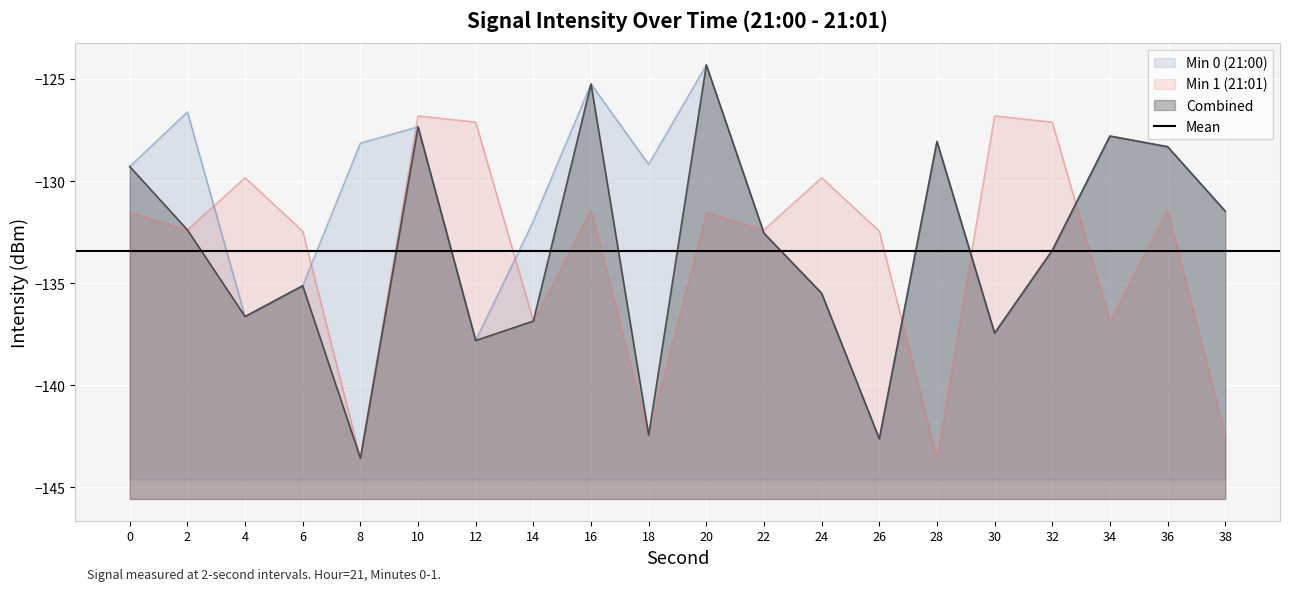

Reading left to right, what are all the values shown in this chart?

Min 0 (21:00): 0=-129.3	2=-126.6	4=-136.6	6=-135.1	8=-128.1	10=-127.3	12=-137.8	14=-132.0	16=-125.2	18=-129.2	20=-124.3	22=-132.6	24=-135.5	26=-142.6	28=-128.1	30=-137.4	32=-133.4	34=-127.8	36=-128.3	38=-131.5
Min 1 (21:01): 0=-131.5	2=-132.4	4=-129.8	6=-132.4	8=-143.6	10=-126.8	12=-127.1	14=-136.9	16=-131.4	18=-142.4	20=-131.5	22=-132.4	24=-129.8	26=-132.4	28=-143.6	30=-126.8	32=-127.1	34=-136.9	36=-131.4	38=-142.4
Combined: 0=-129.3	2=-132.4	4=-136.6	6=-135.1	8=-143.6	10=-127.3	12=-137.8	14=-136.9	16=-125.2	18=-142.4	20=-124.3	22=-132.6	24=-135.5	26=-142.6	28=-128.1	30=-137.4	32=-133.4	34=-127.8	36=-128.3	38=-131.5